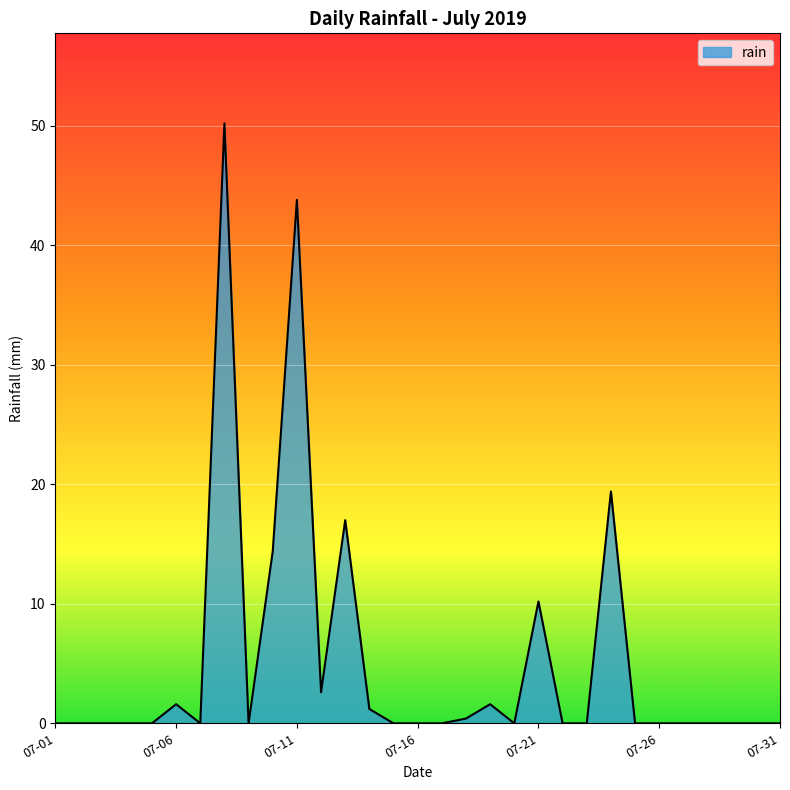

What is the greatest value displayed?

50.2